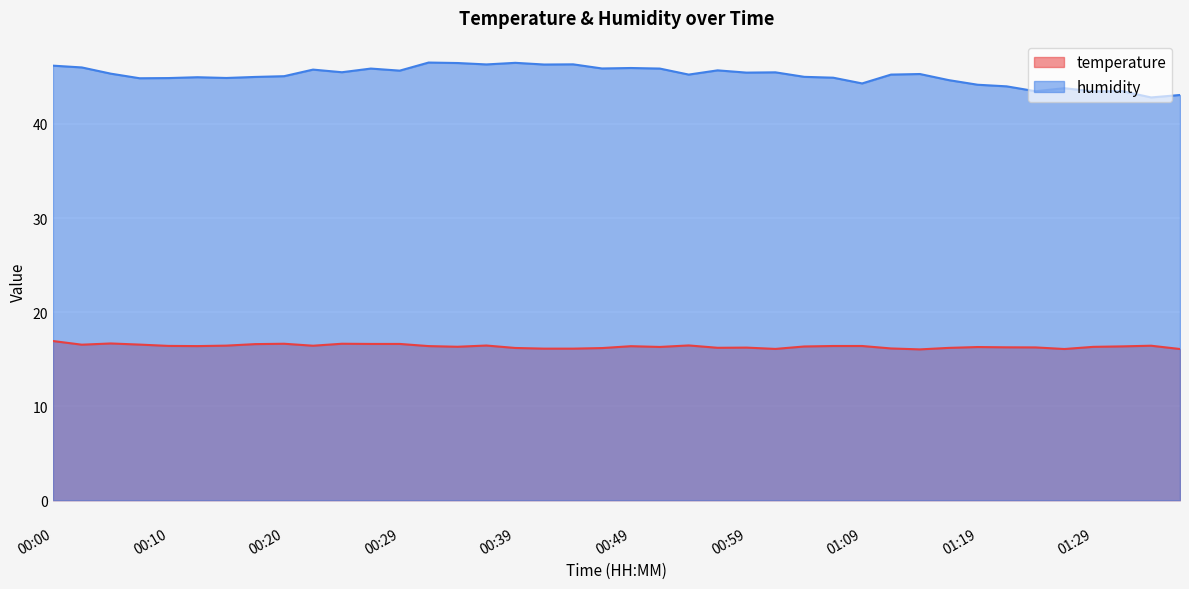

At 00:27, list the series in order from smallest to largest.

temperature, humidity